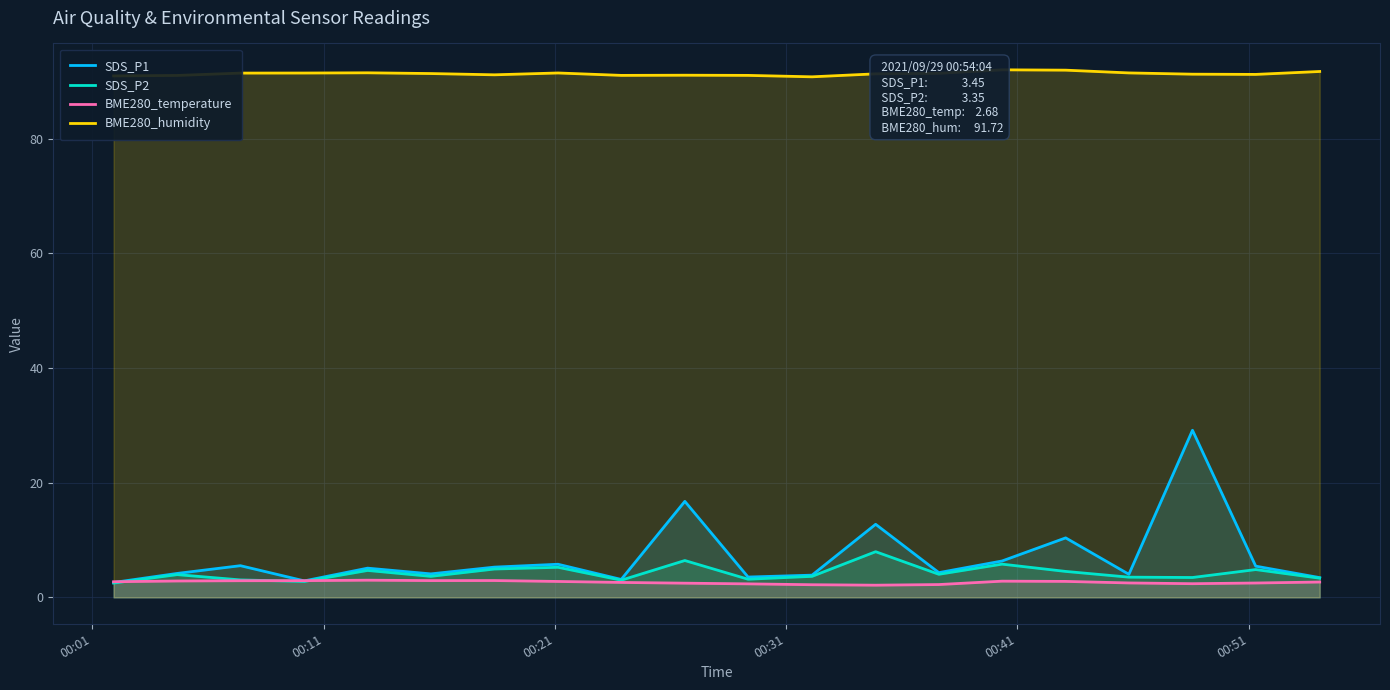

What is the maximum value for SDS_P2?

8.0